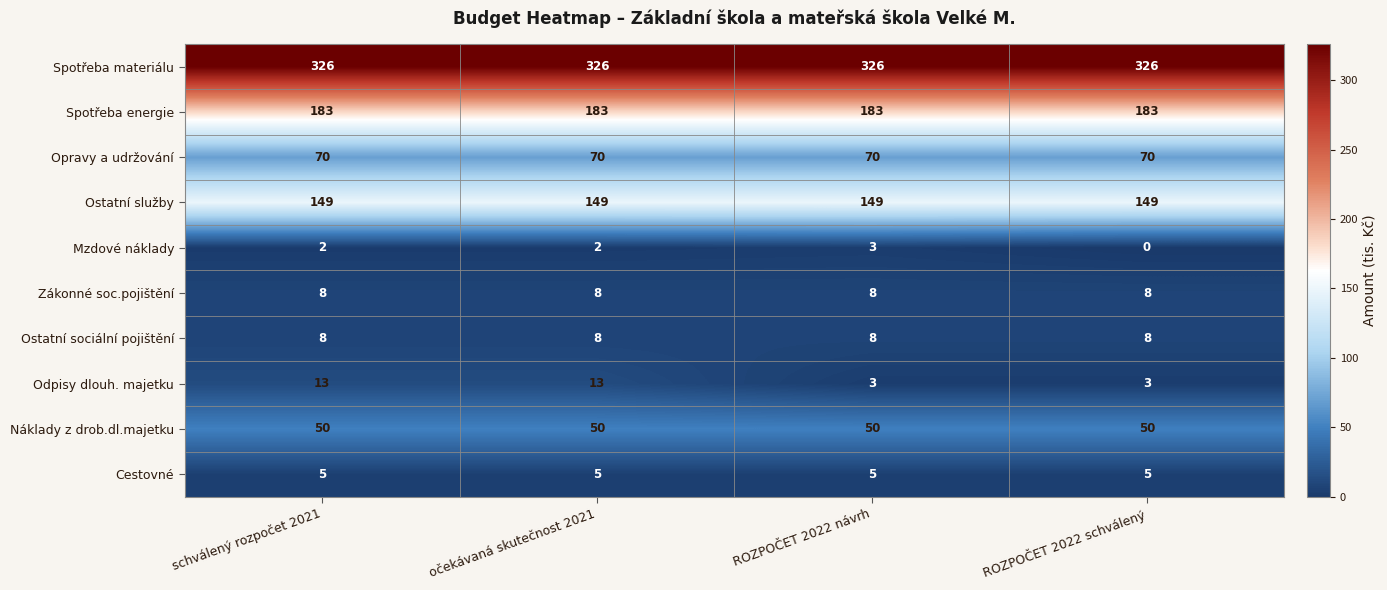

What is the approximate value of Opravy a udržování at schválený rozpočet 2021?

70